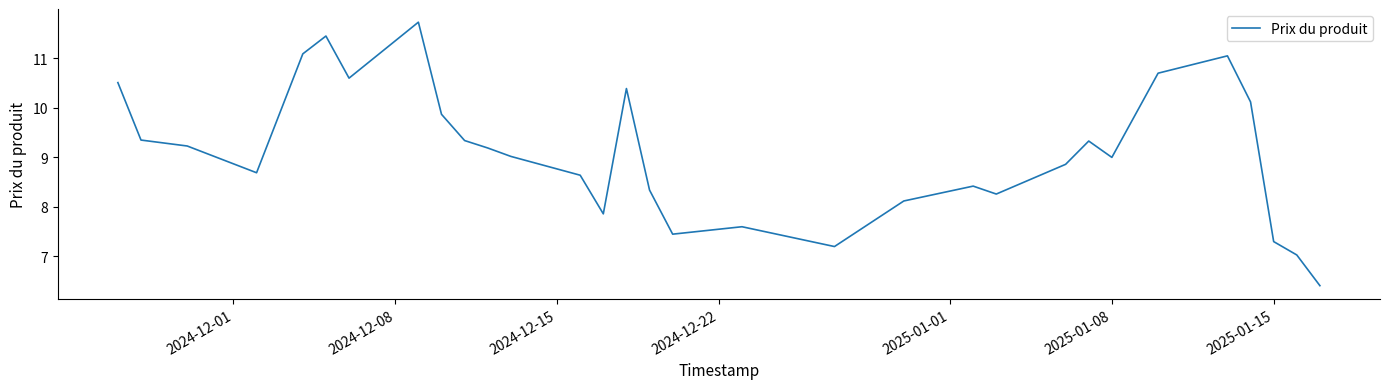

What is the minimum value shown in the chart?

6.4